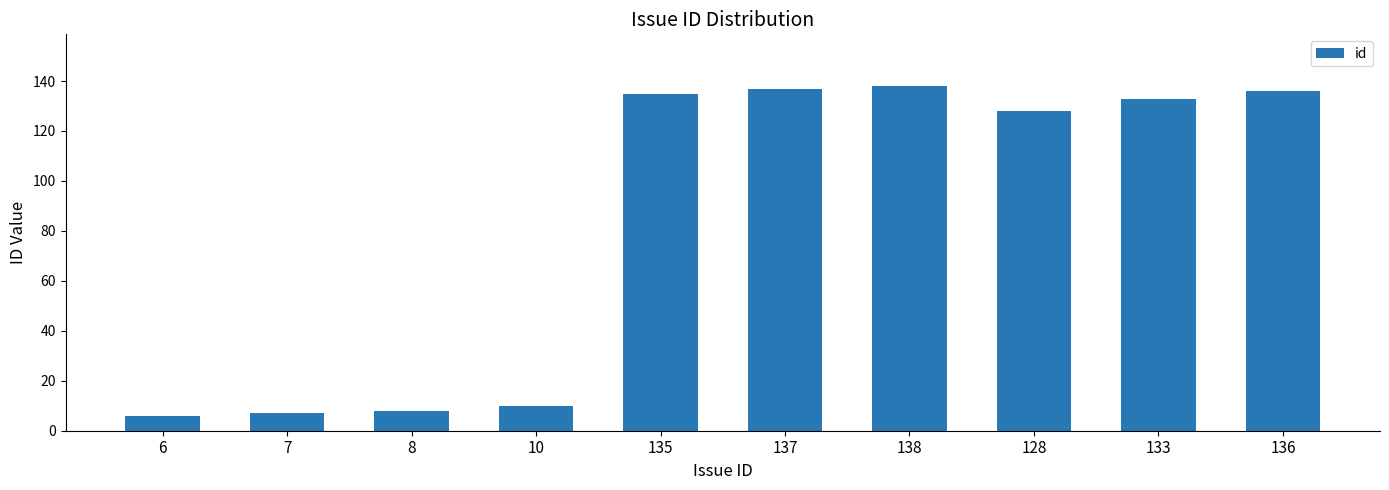

What is the change in value from 7 to 128?

+121